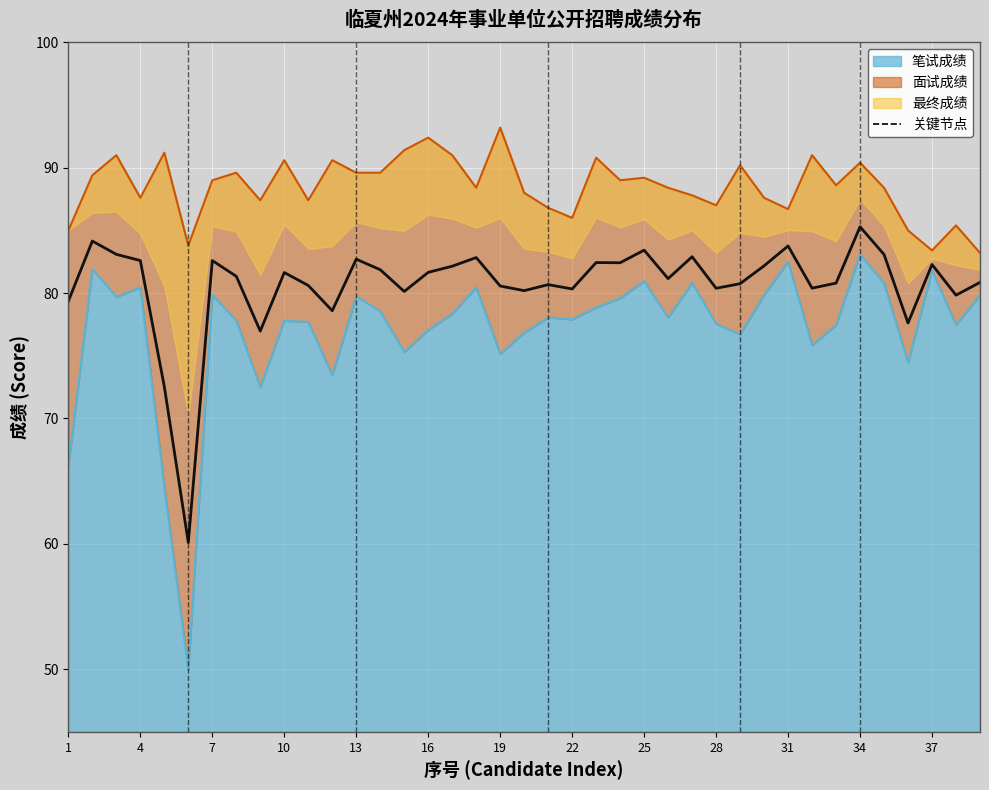

True or false: 最终成绩 and 笔试成绩 cross at least once.

False